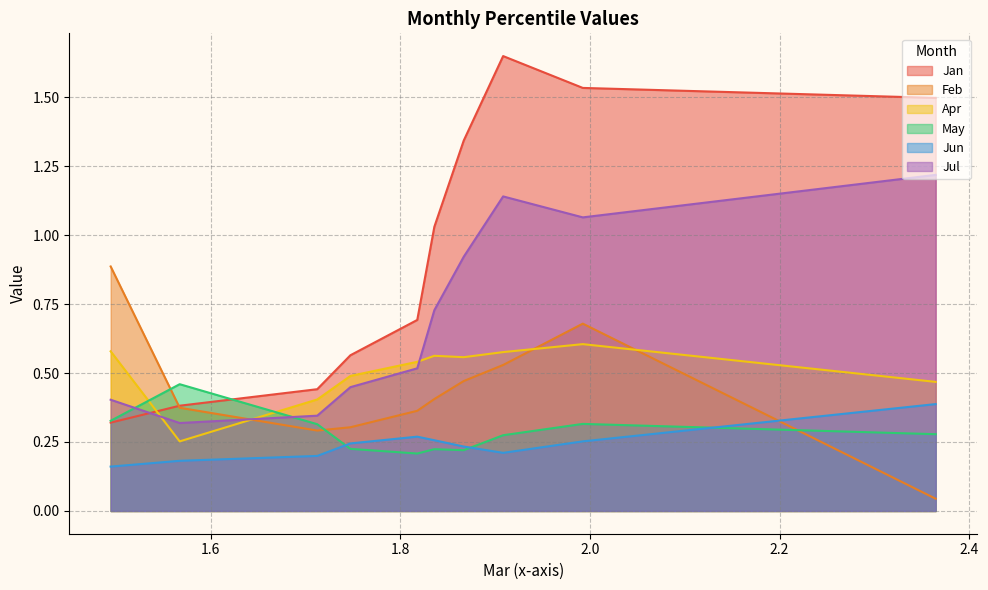

What is the sum of all Jul values?

7.1